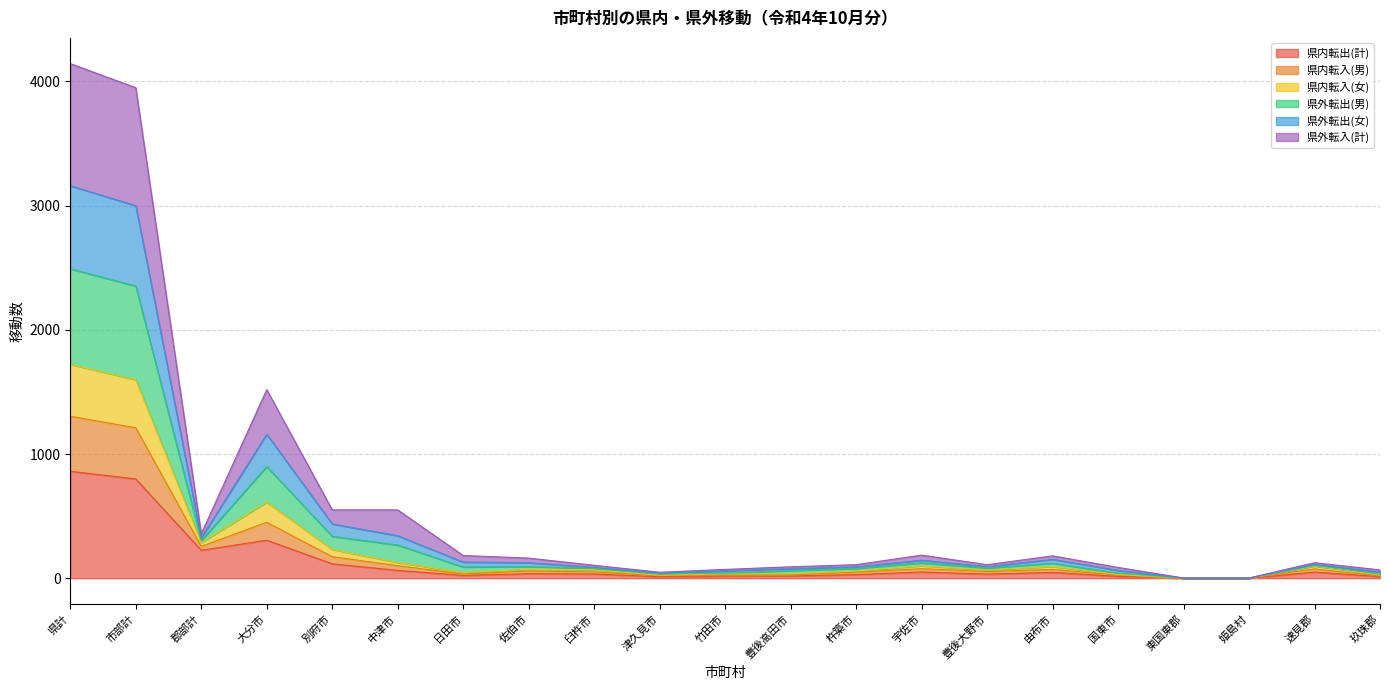

What is the maximum value for 県内転出(計)?

861